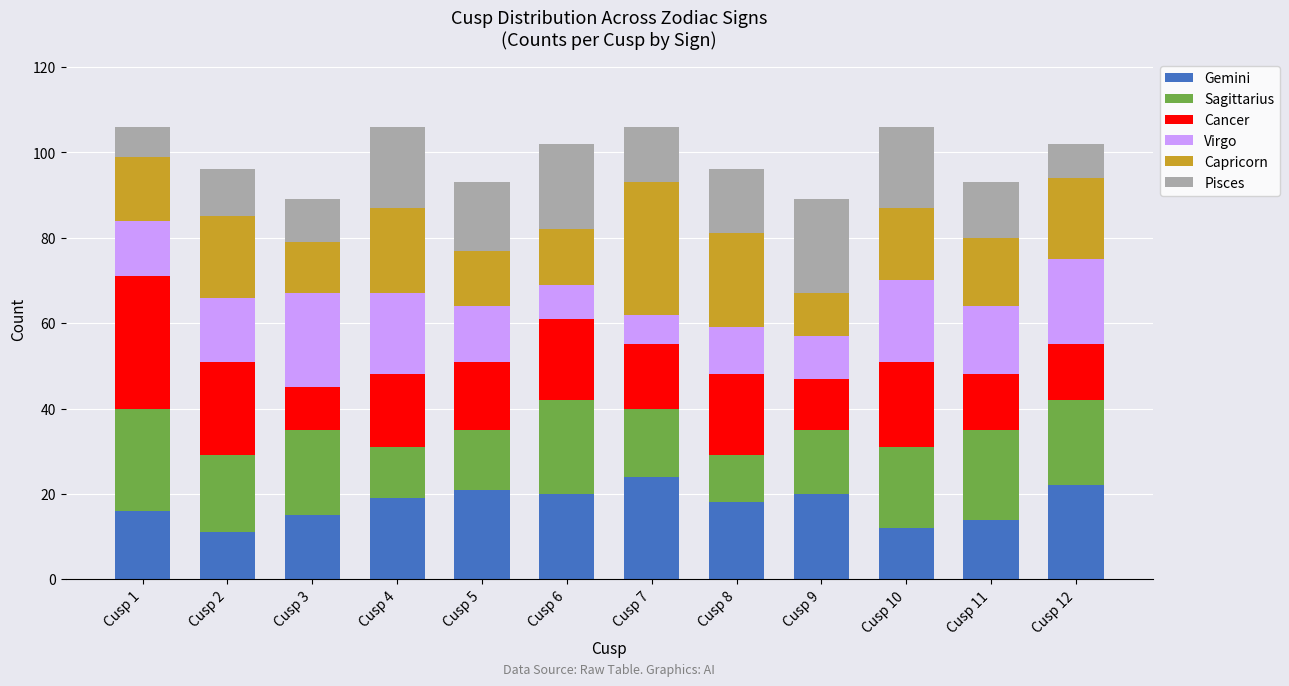

What is the total value across all series at Cusp 2?

96